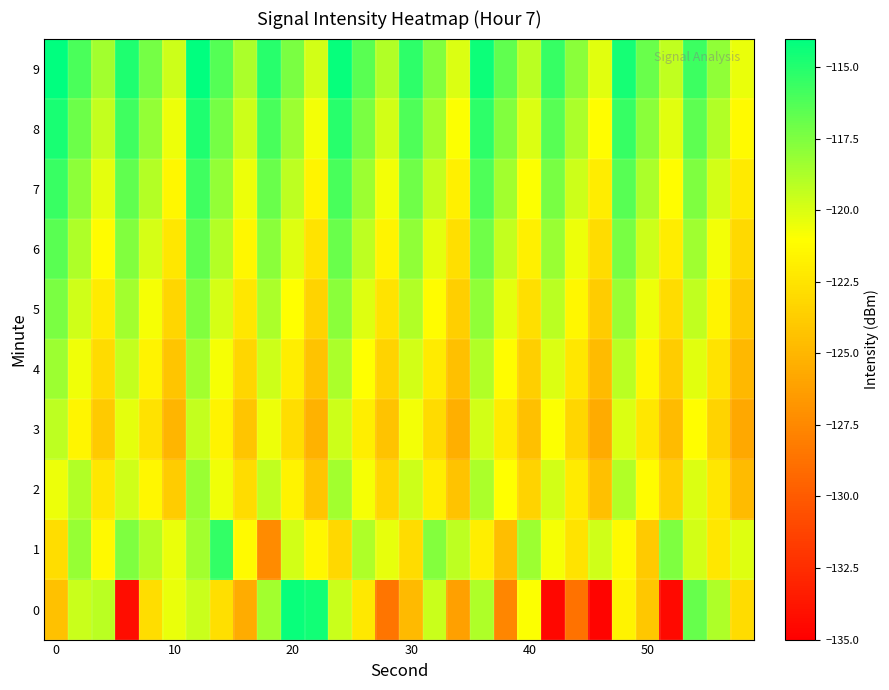

Rank the series by their maximum value, from highest to lowest.

9, 0, 8, 1, 7, 6, 5, 2, 4, 3